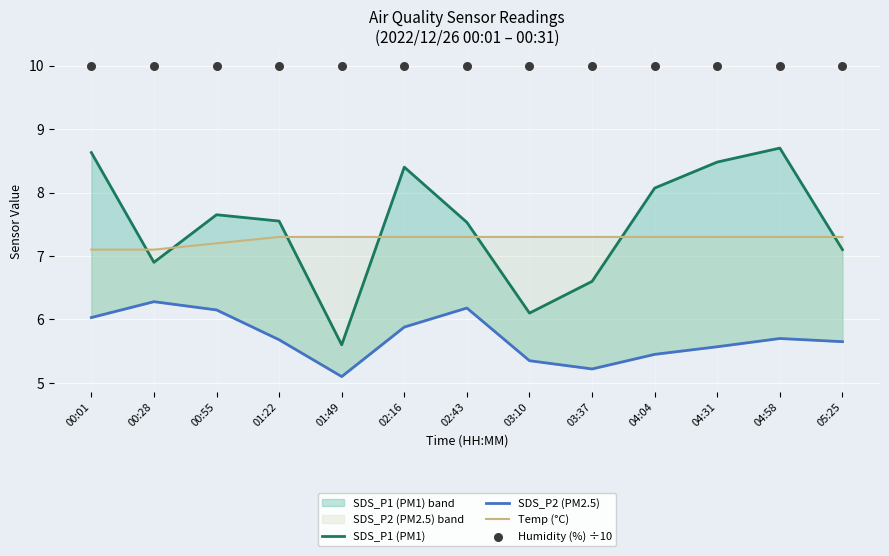

Which series has the largest Y range (max minus min)?

SDS_P1 (PM1)